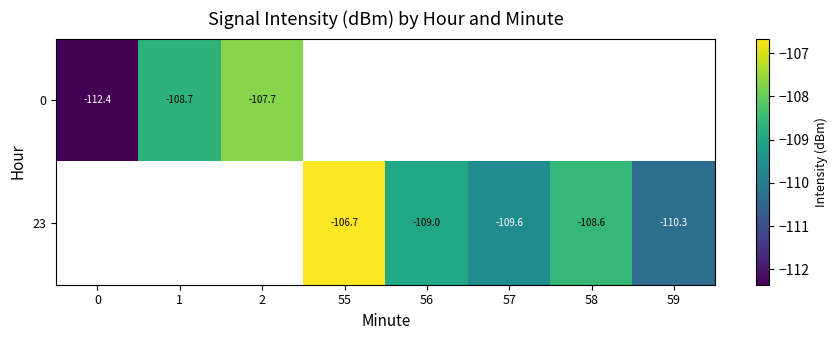

The value of 23 at 55 is -106.7. True or false?

True